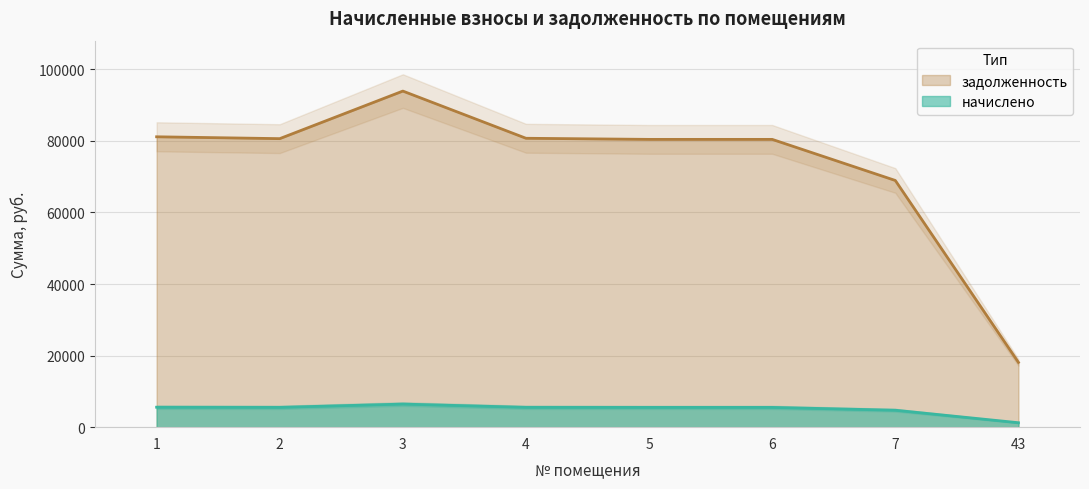

What is the spread (max minus min) of values at 7?

64191.9